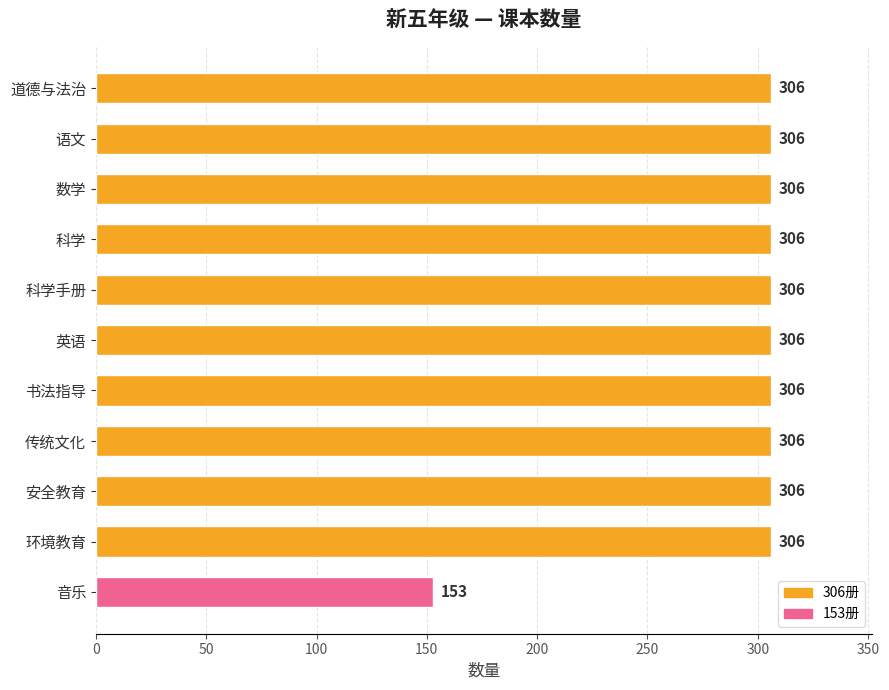

The value at 安全教育 is 491. True or false?

False